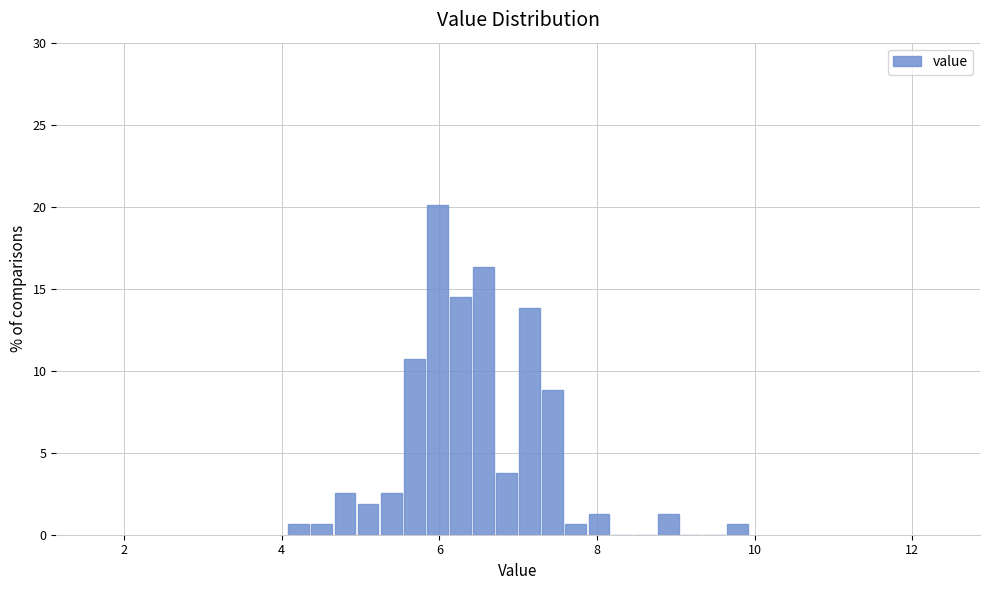

Read against the x-axis, roughly where is the centre of the tallest bar?

6.0